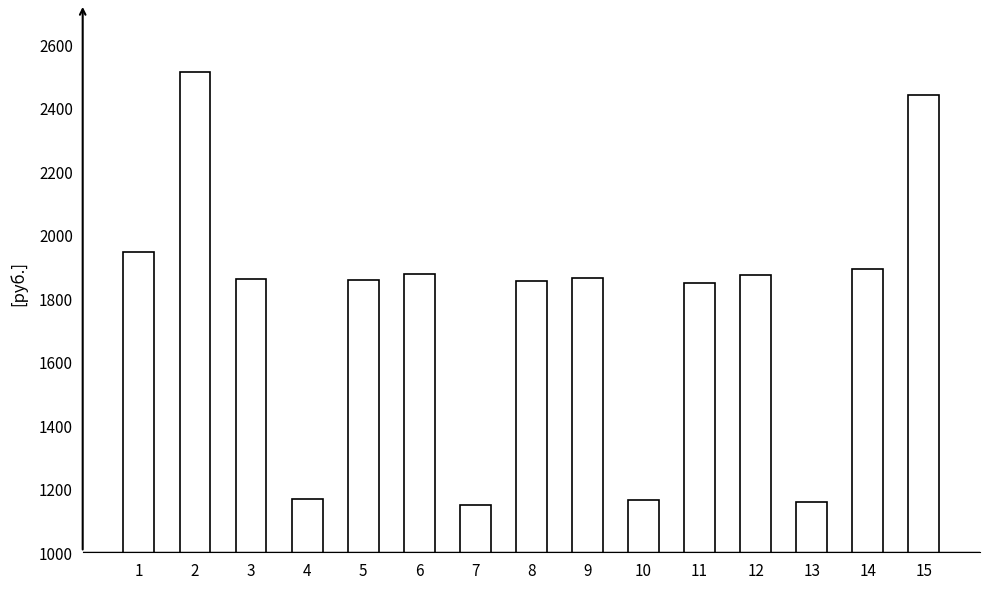

Approximately how many times larger is the value at 12 compared to 5?

1.0